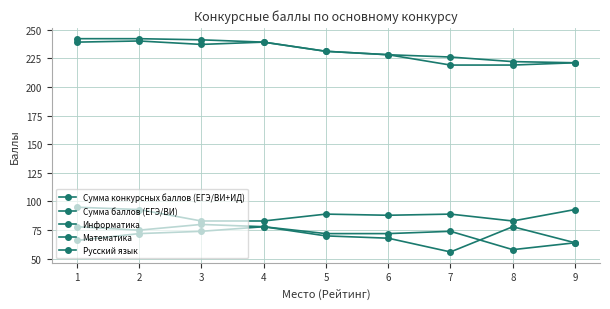

What is the sum of all Сумма баллов (ЕГЭ/ВИ) values?

2073